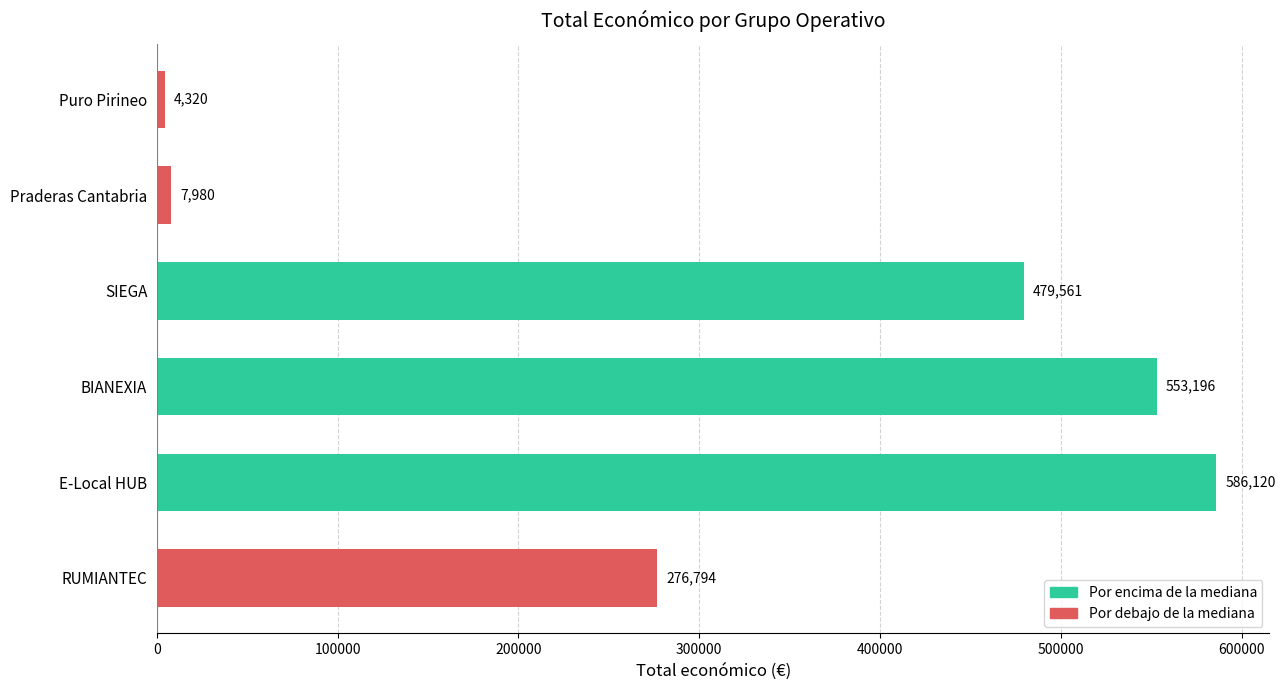

What is the maximum value shown in the chart?

586120